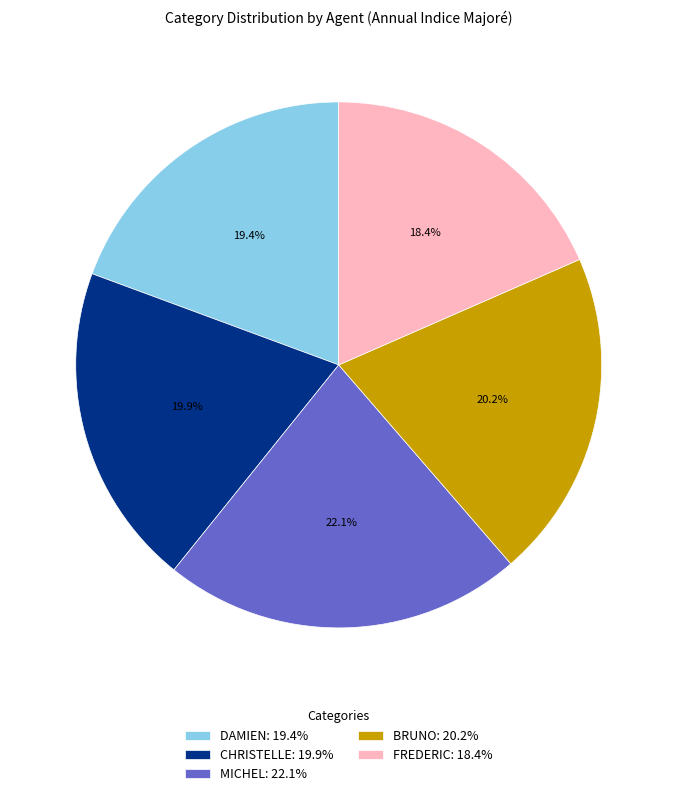

How much of the chart is everything except DAMIEN?

80.6%